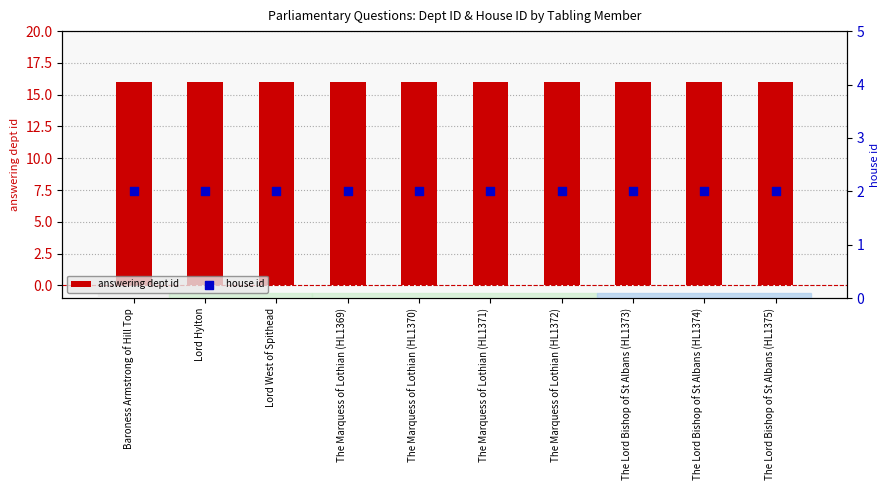

At which category is the sum across all series the highest?

Baroness Armstrong of Hill Top